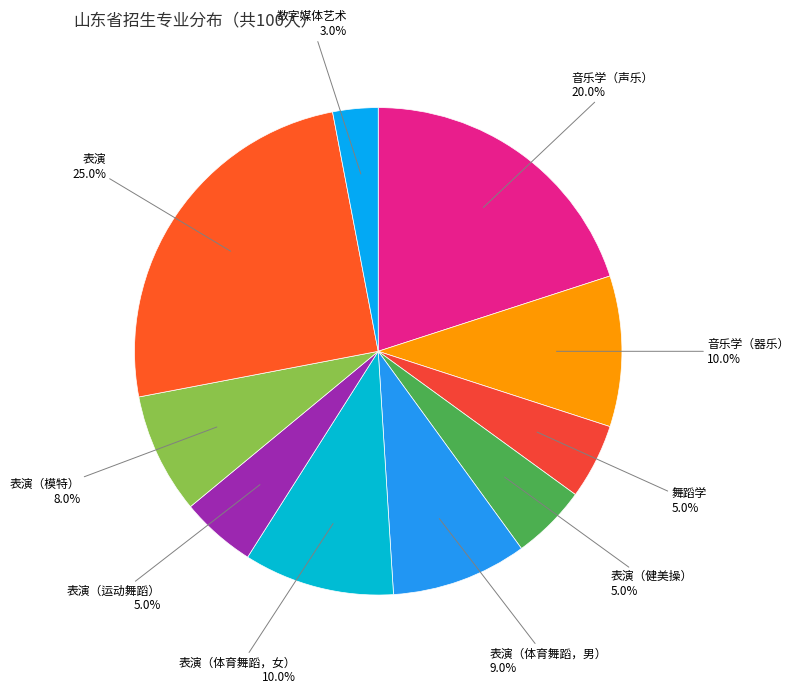

Is there any slice that represents more than half of the pie?

No